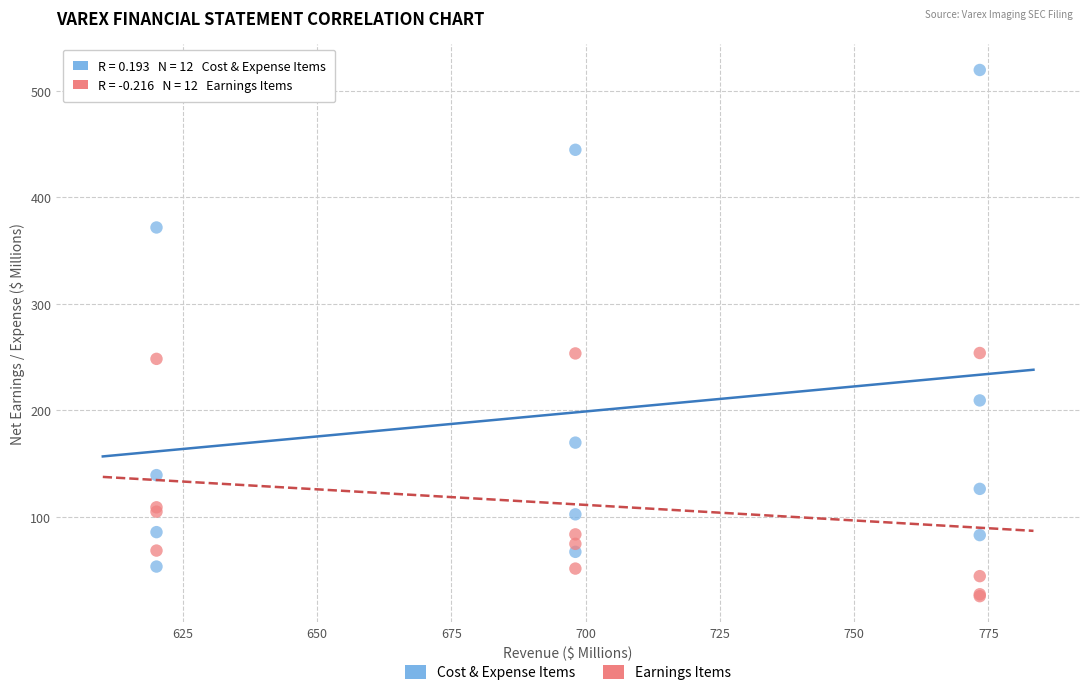

What is the X range (max minus min) for the scatter plot?

153.3